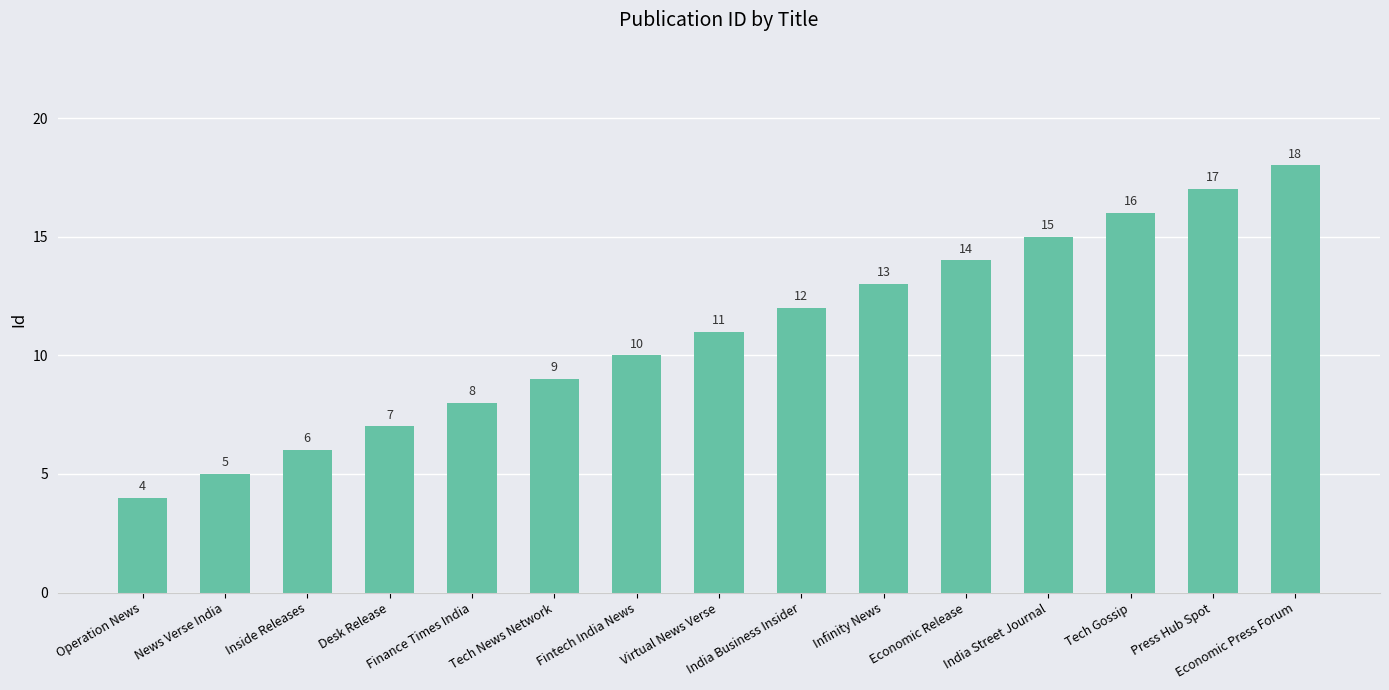

How many data points are less than 11?

7